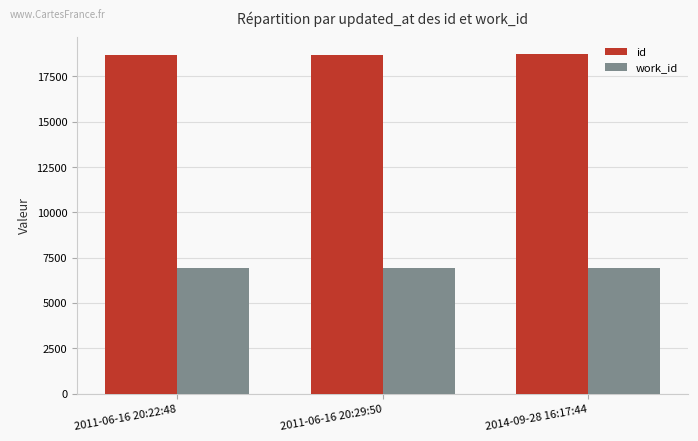

List the series in order of their overall mean, lowest first.

work_id, id